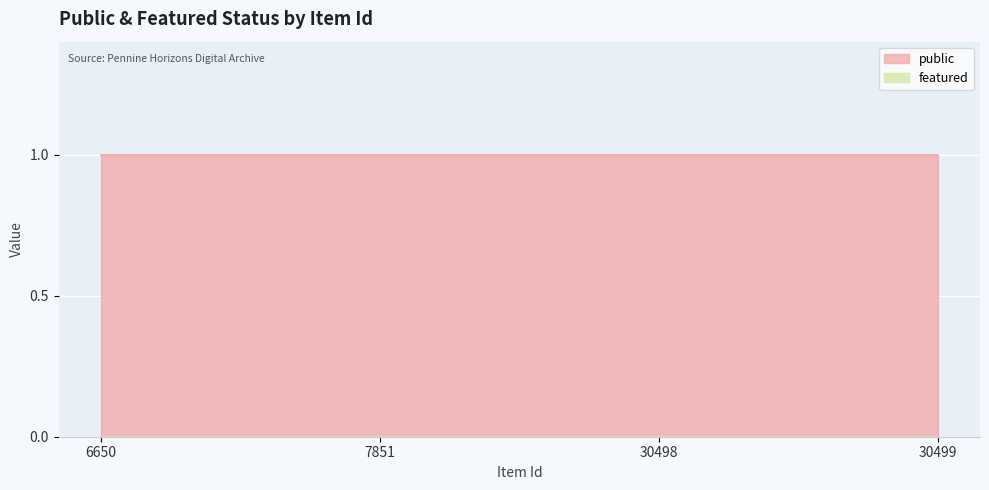

True or false: public and featured cross at least once.

False